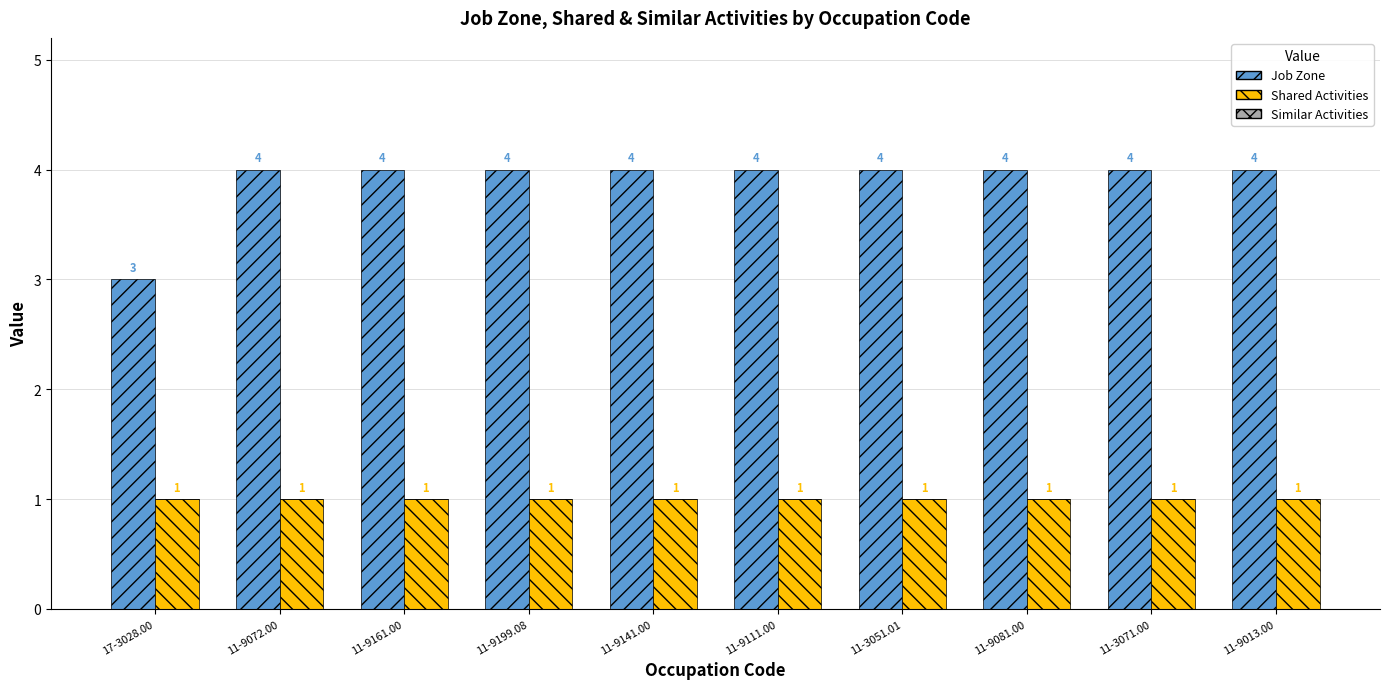

Reading left to right, list all the values displayed in this chart.

Job Zone: 17-3028.00=3	11-9072.00=4	11-9161.00=4	11-9199.08=4	11-9141.00=4	11-9111.00=4	11-3051.01=4	11-9081.00=4	11-3071.00=4	11-9013.00=4
Shared Activities: 17-3028.00=1	11-9072.00=1	11-9161.00=1	11-9199.08=1	11-9141.00=1	11-9111.00=1	11-3051.01=1	11-9081.00=1	11-3071.00=1	11-9013.00=1